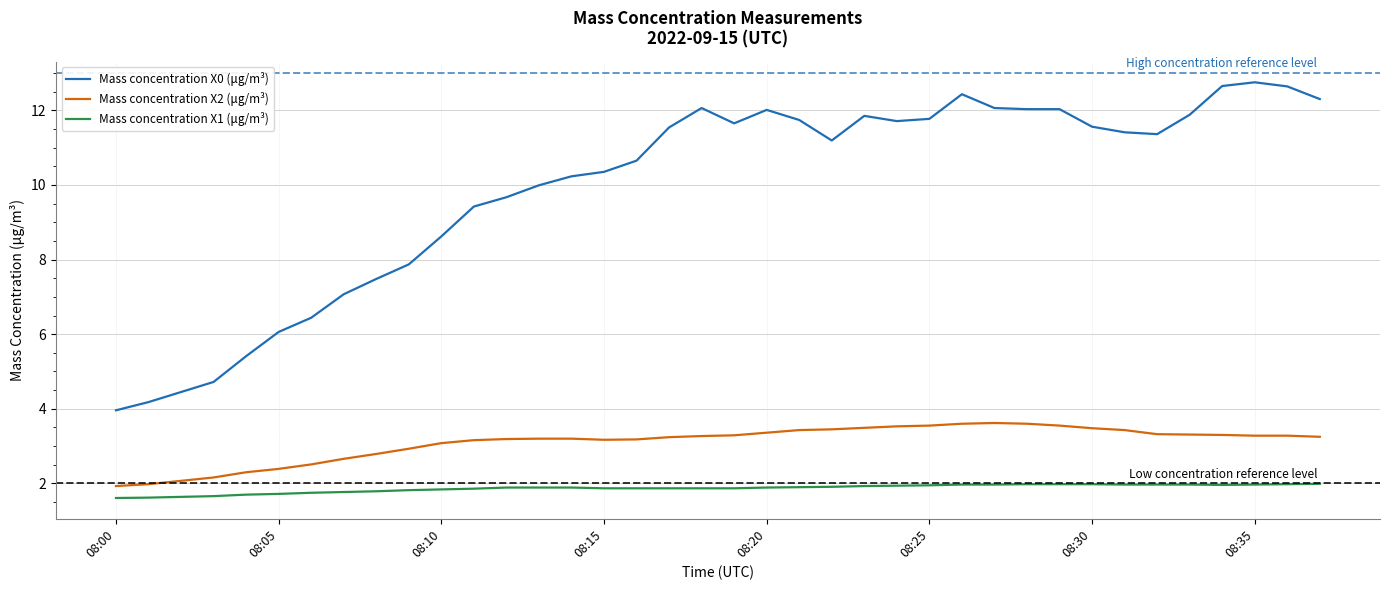

Which series has the widest spread of values?

Mass concentration X0 (μg/m³)